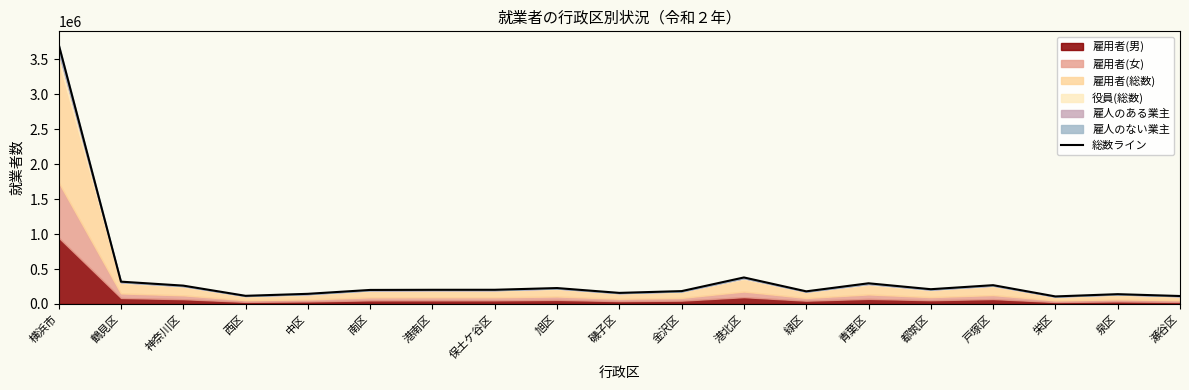

What is the difference between the maximum and second lowest values?

3602783